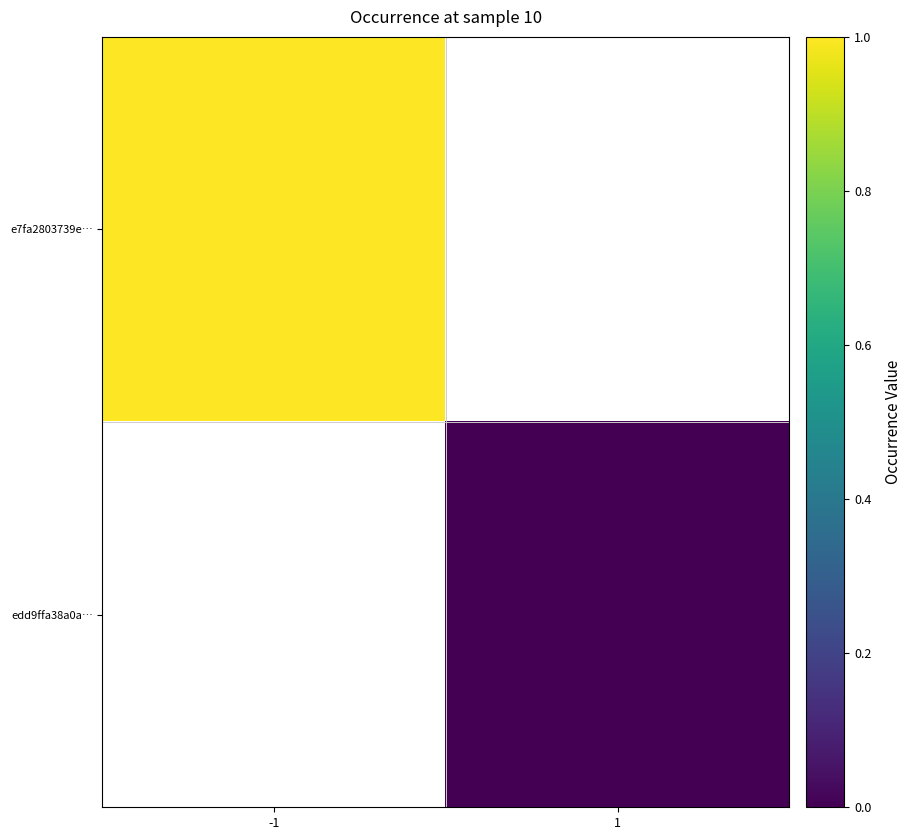

Rank the categories by e7fa2803739e… value from lowest to highest.

-1, 1